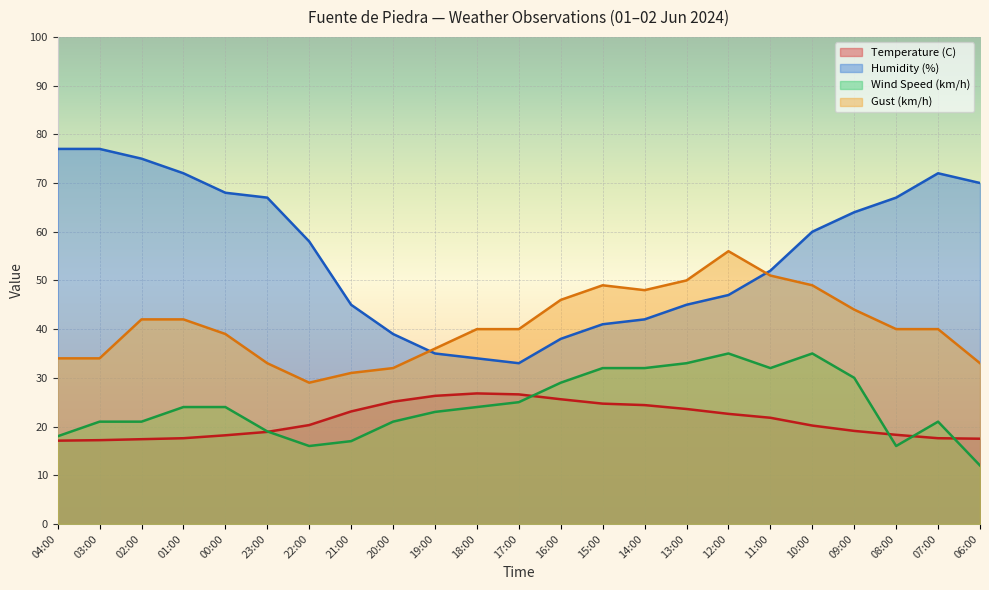

What is the value of the Humidity (%) point at the 14th from the left?

41.0